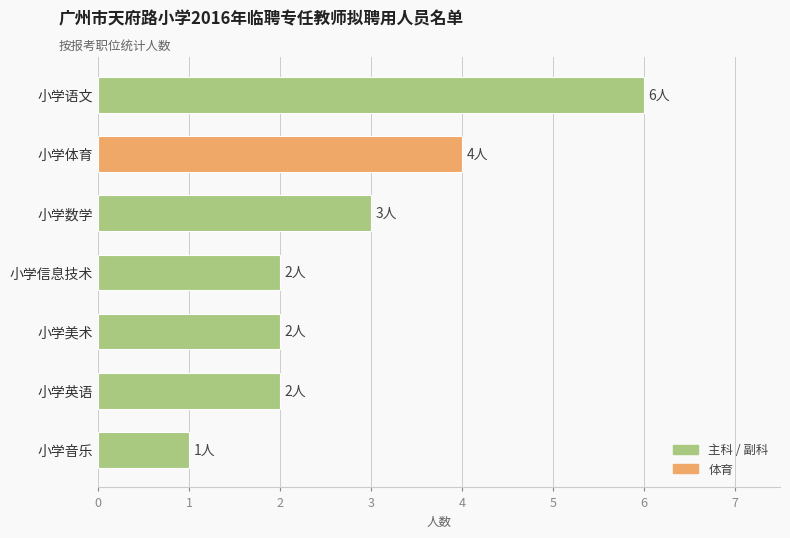

At which label is the value closest to 3?

小学数学